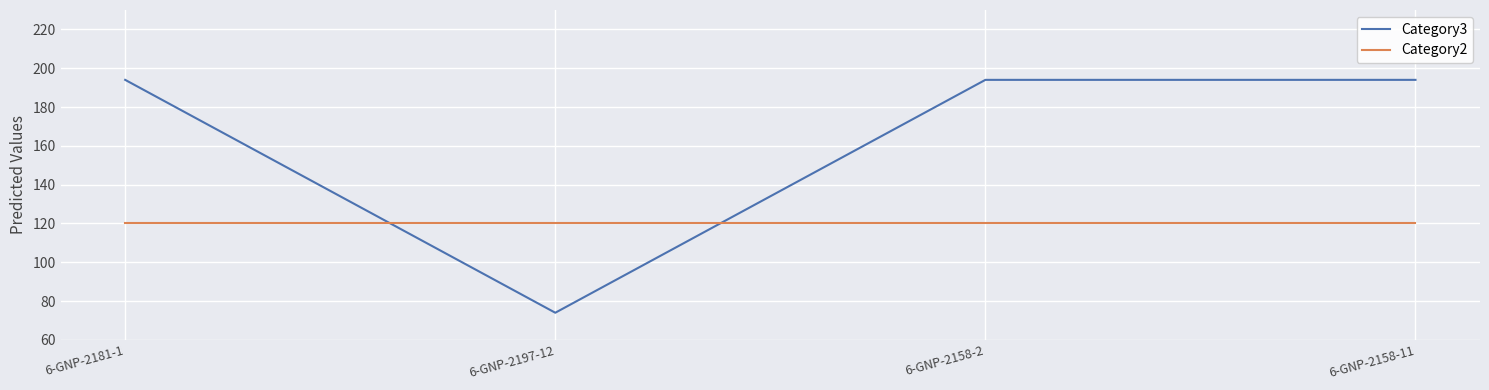

How many times do Category2 and Category3 cross each other?

2